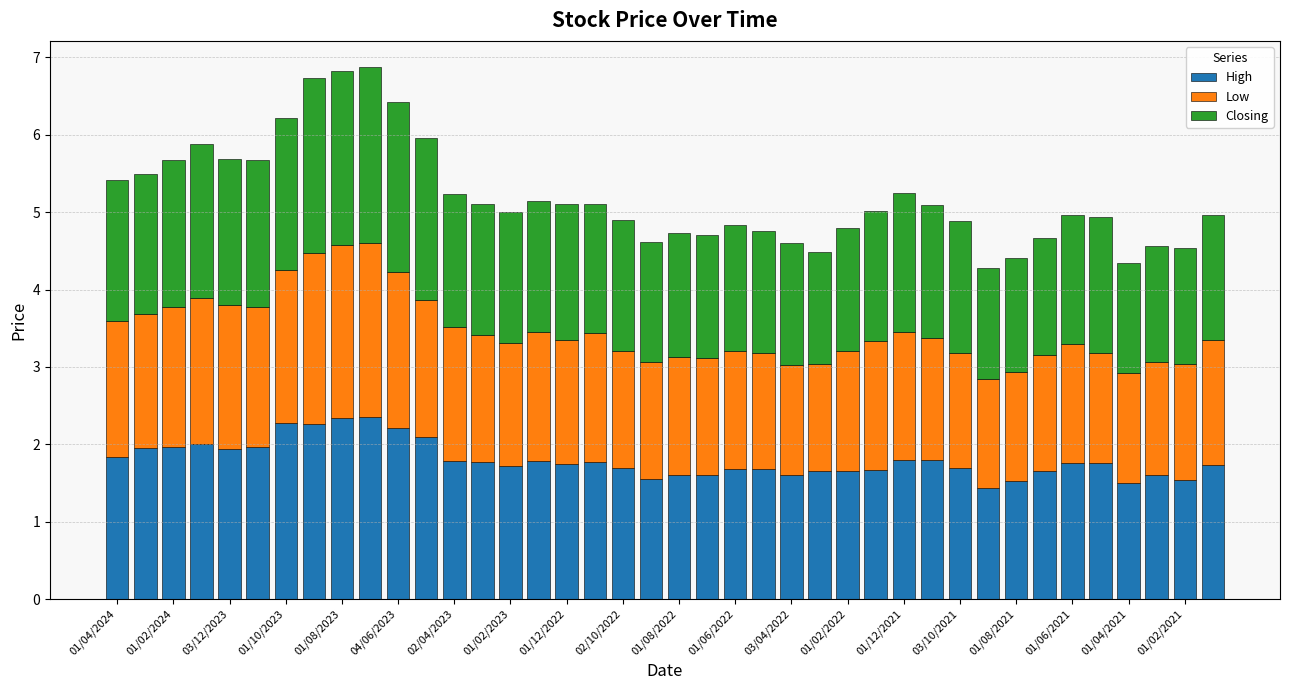

What is the difference between the maximum and minimum values in the High series?

0.9